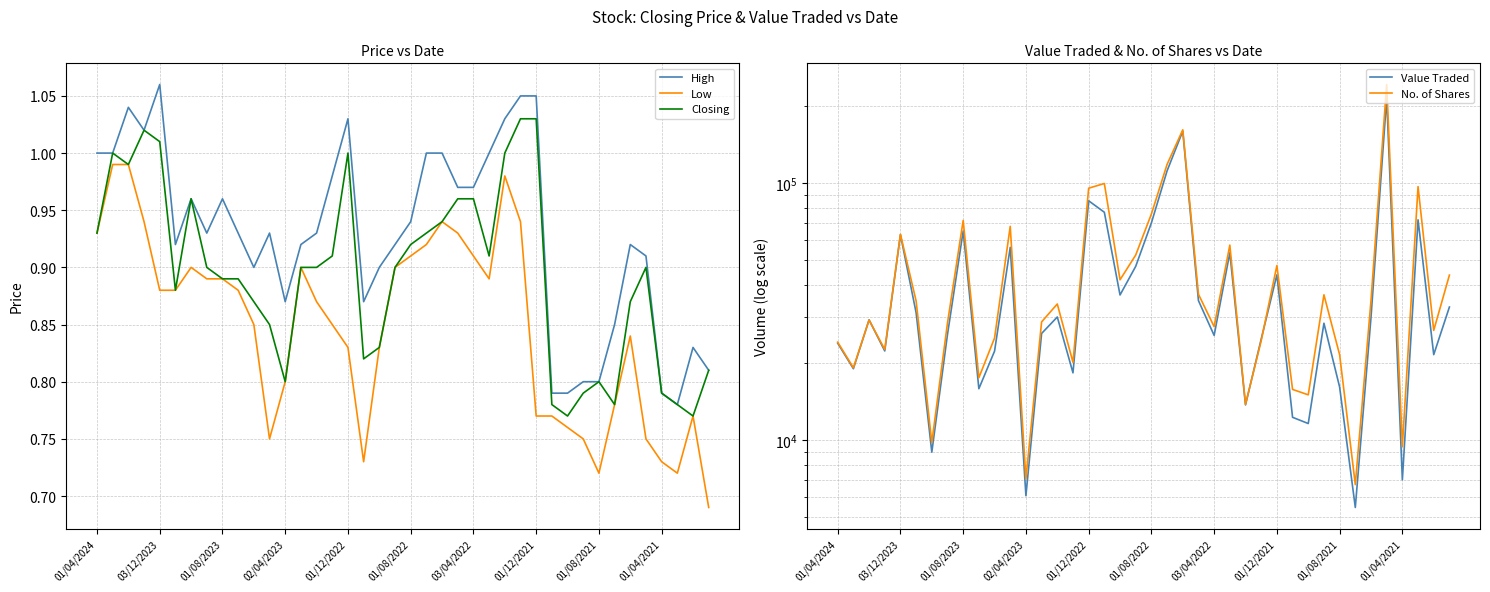

Is it true that Low equals 1.3 at 01/12/2021?

False